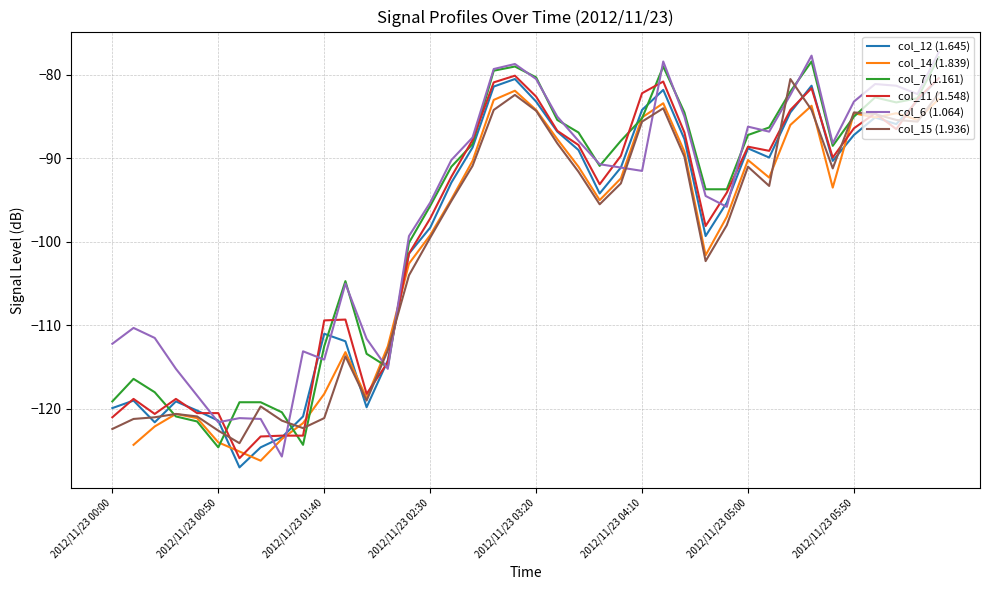

What is the sum of the col_6 (1.064) values at 9 and 22?

-201.0